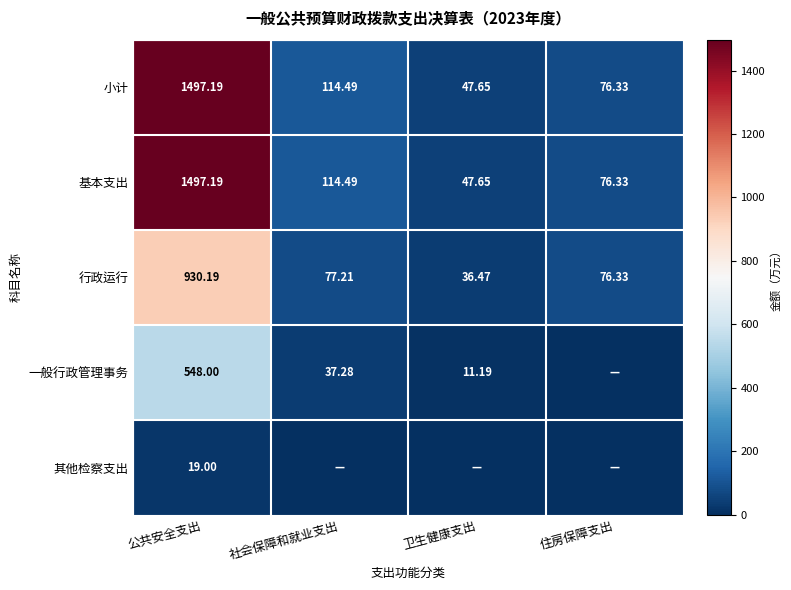

True or false: 小计 has a value of 47.6 at 卫生健康支出.

True